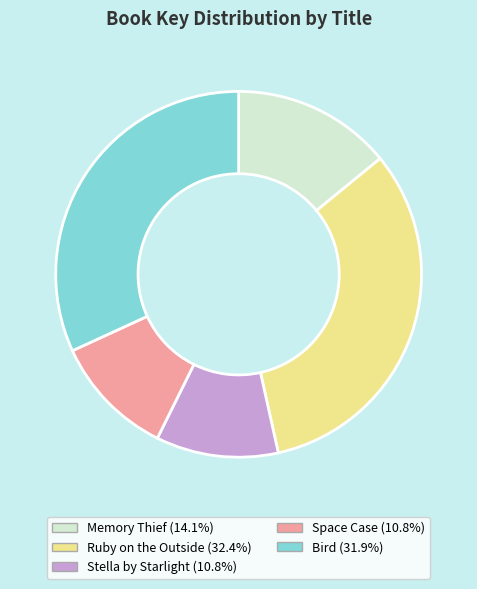

Is Space Case the majority of the pie?

No